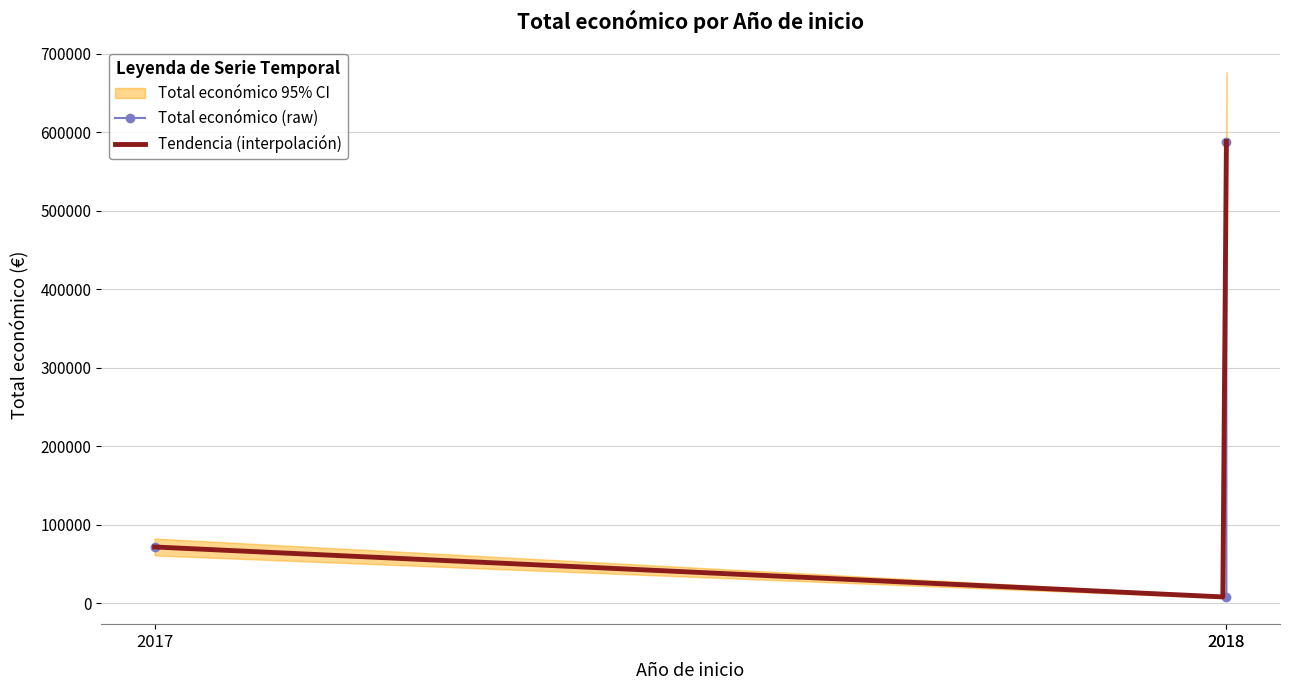

Between 2018 and 2018, which is larger?

2018